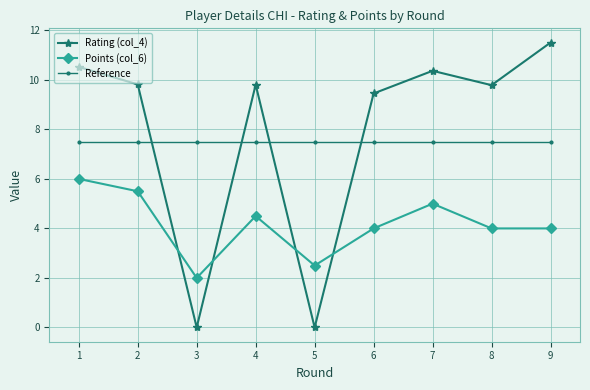

Between 6 and 8, which series saw the biggest shift?

Rating (col_4)